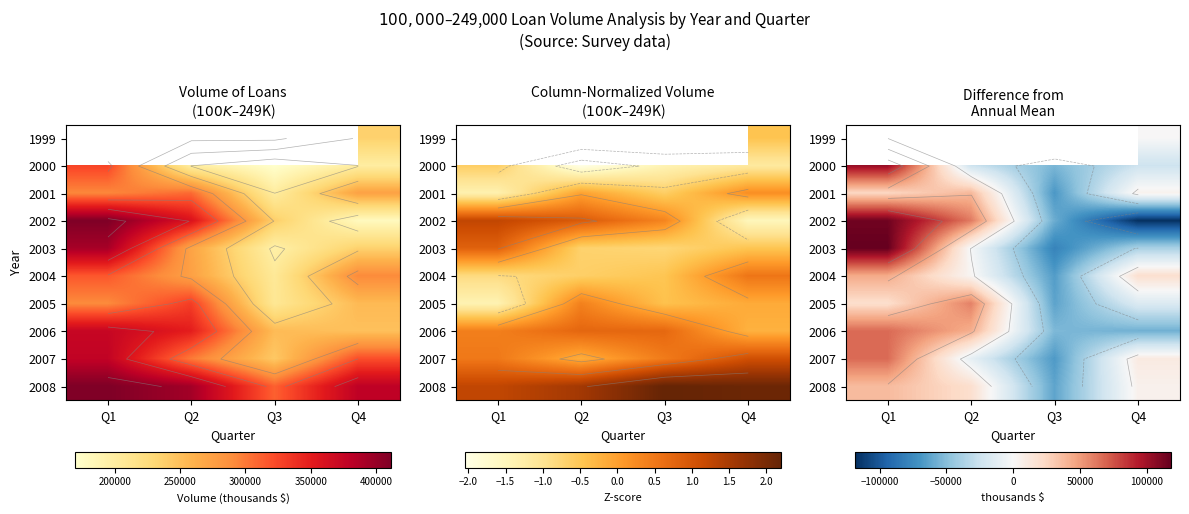

The 2005 series shows -16613.5 at Q4. True or false?

True